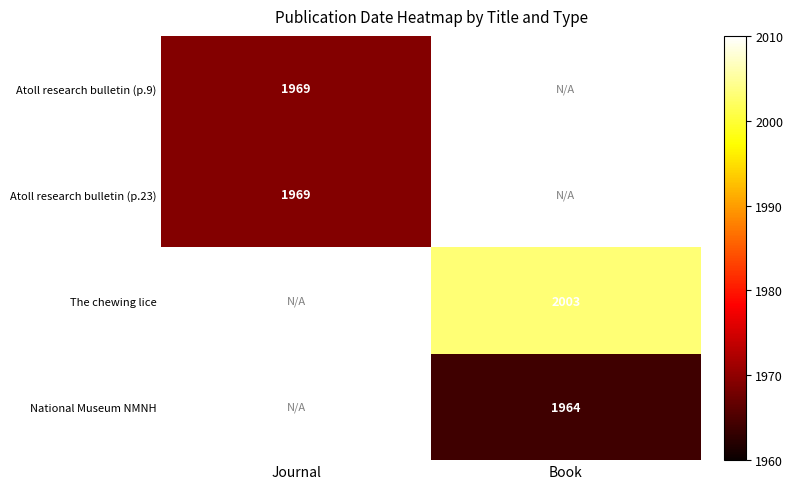

The value of Atoll research bulletin (p.9) at Journal is 1969. True or false?

True